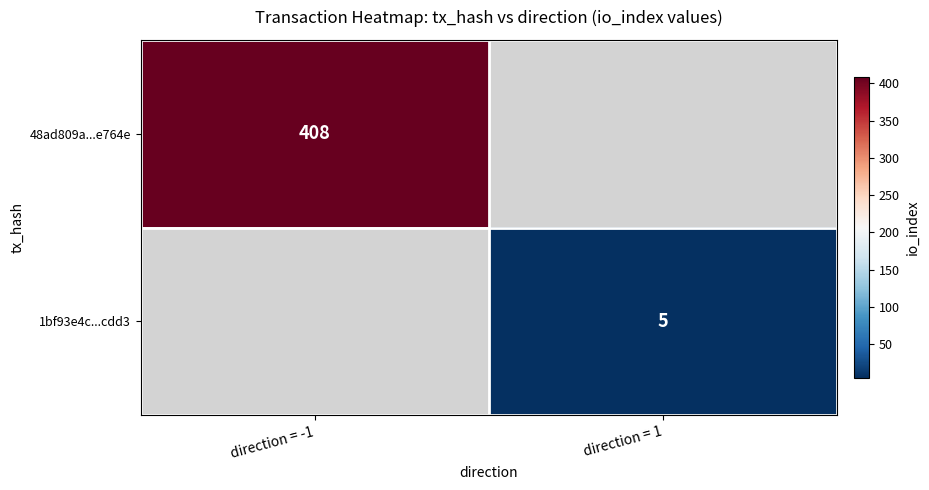

How many series are shown in this chart?

2